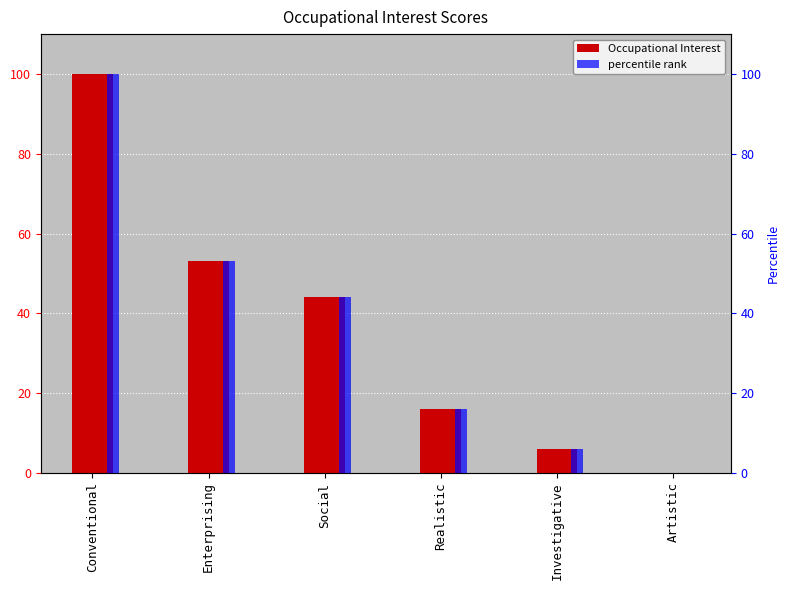

What is the maximum value for Occupational Interest?

100